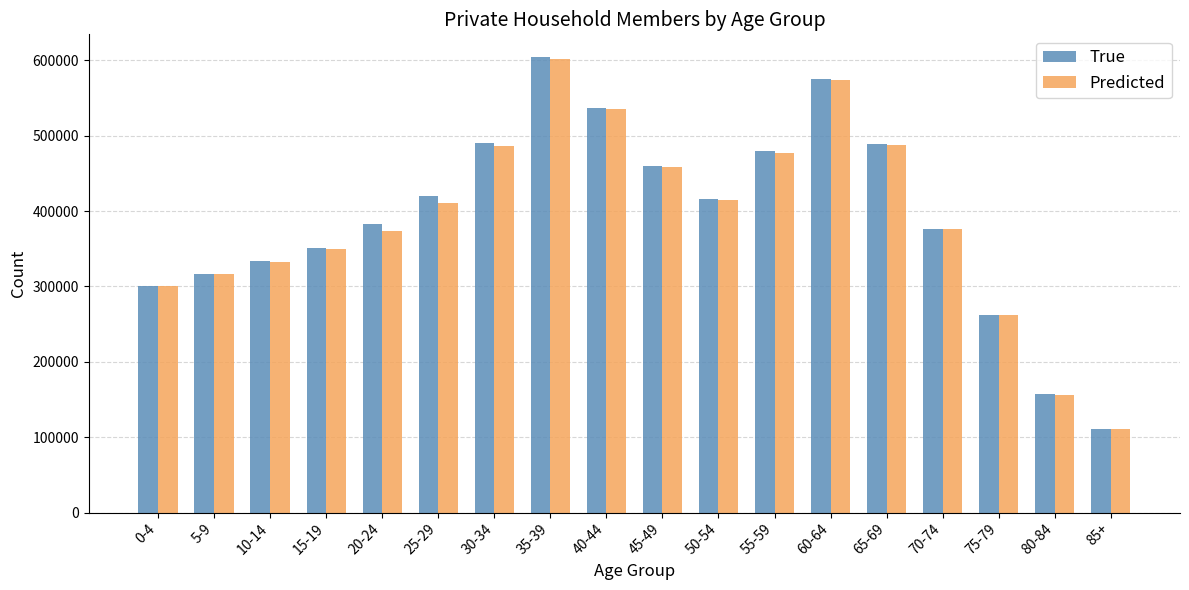

Read the True value at 25-29.

420588